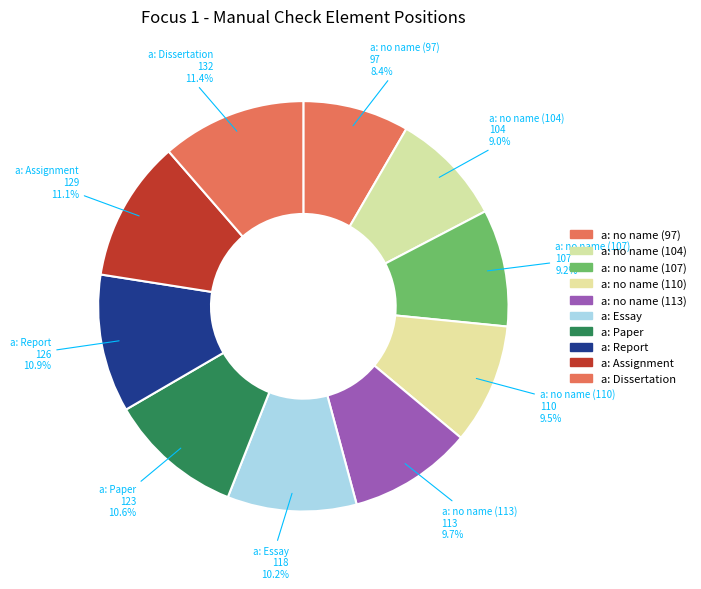

How many slices are in this pie chart?

10